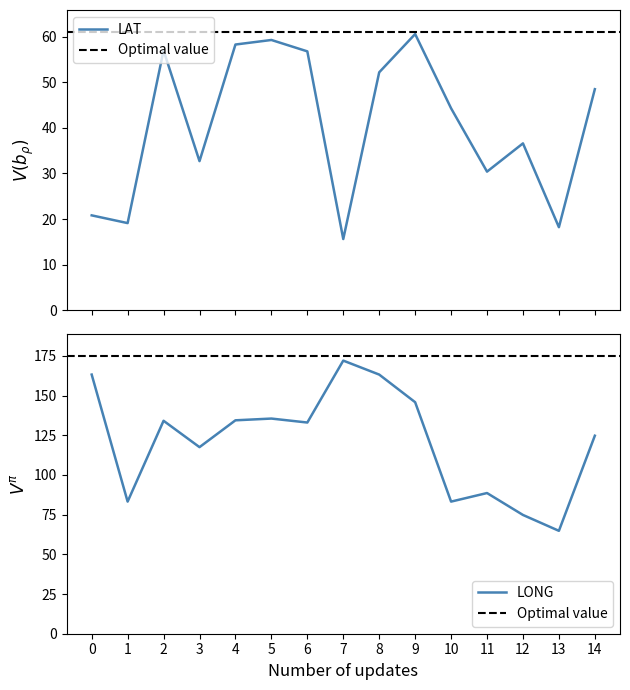

Which has a higher value, 12 or 10?

10